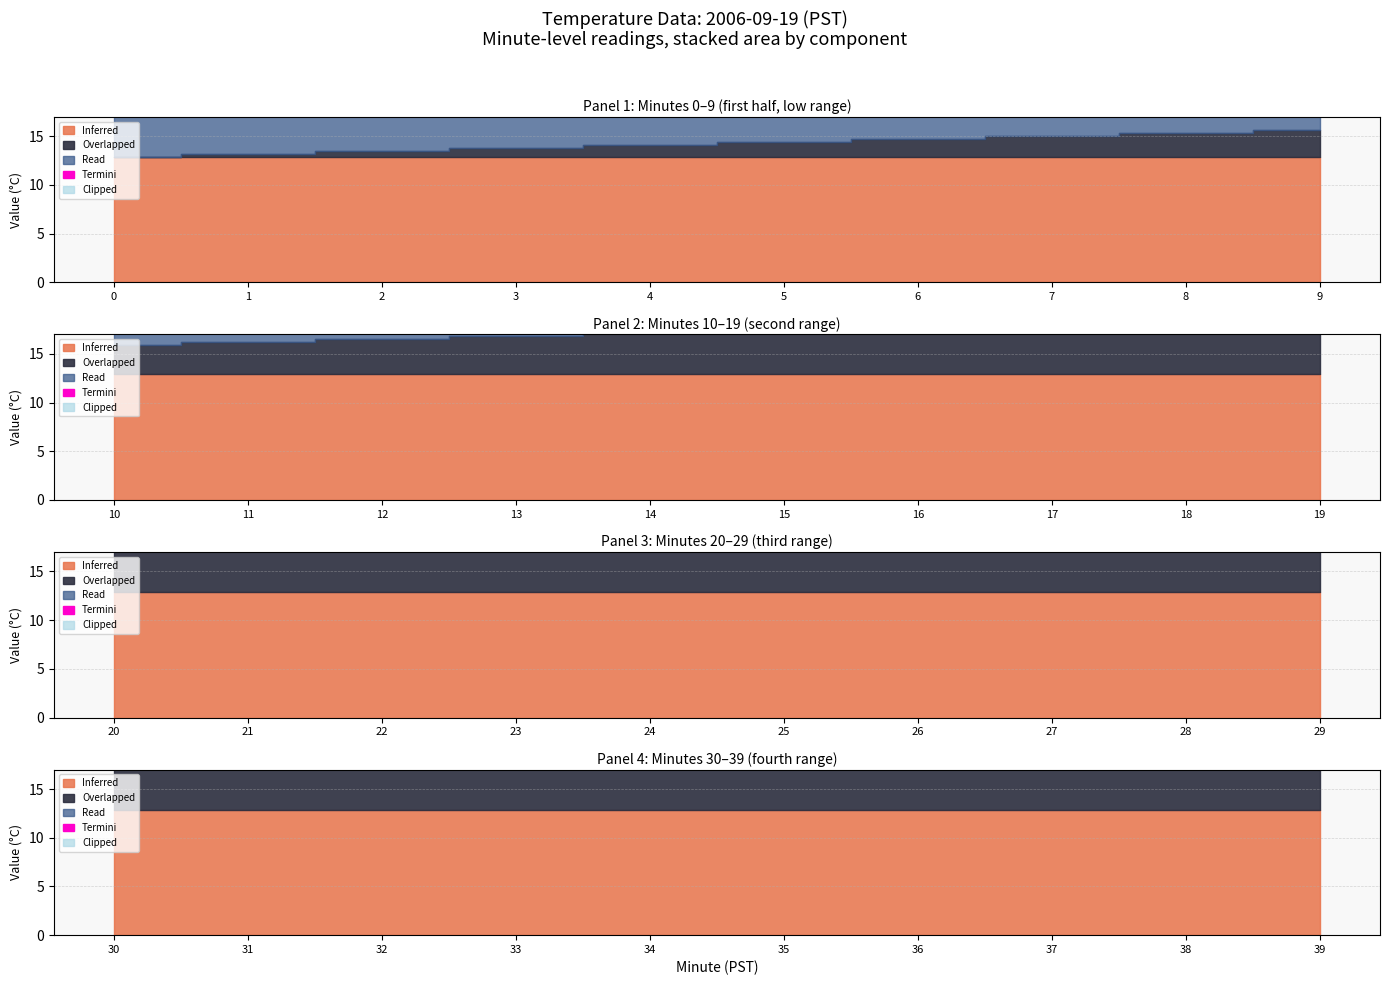

Rank the series at 17 from lowest to highest value.

Clipped, Termini, Overlapped, Inferred, Read